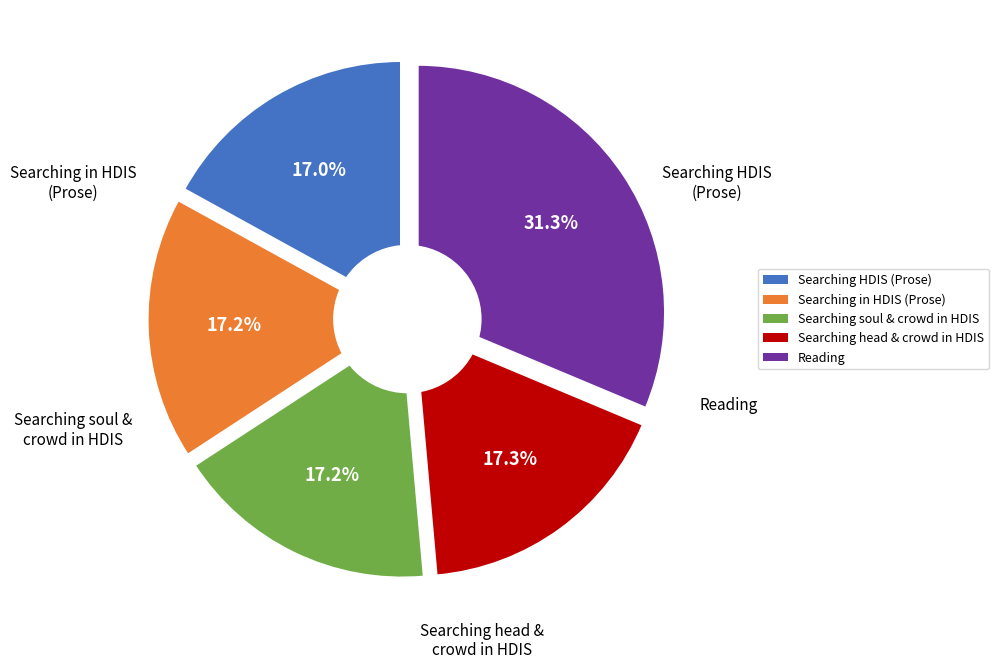

To the nearest percent, what is the combined percentage of Reading and Searching HDIS (Prose)?

48%